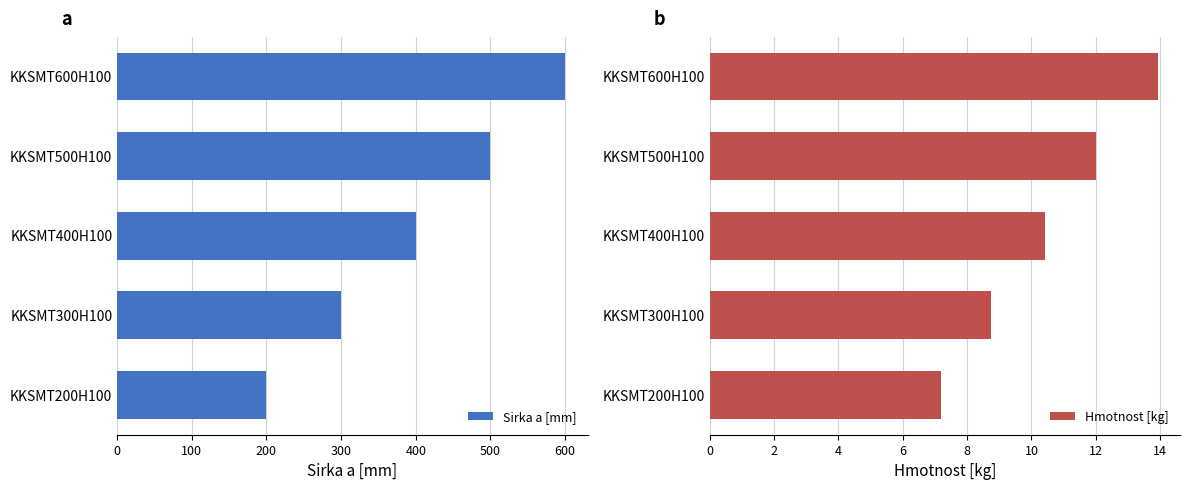

What is the value of the Sirka a [mm] bar at the 2nd from the left?

300.0